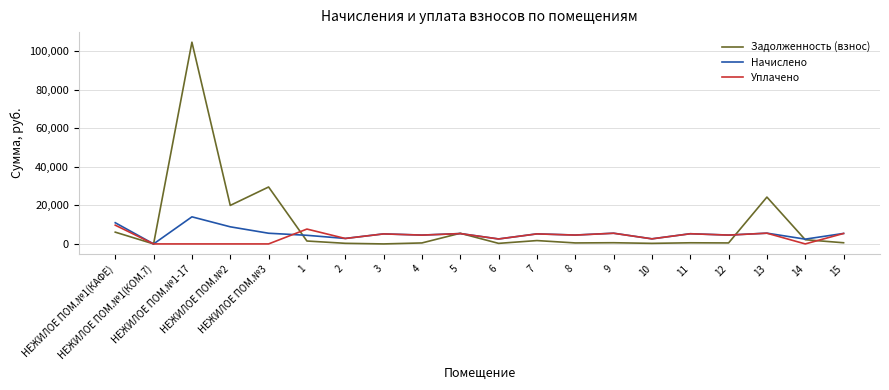

Which series has the largest total across all categories?

Задолженность (взнос)